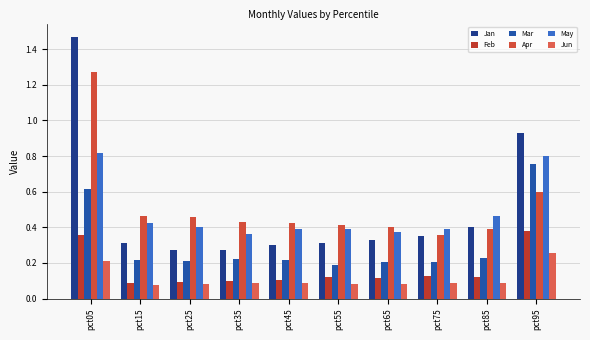

At which label does May reach its peak?

pct05